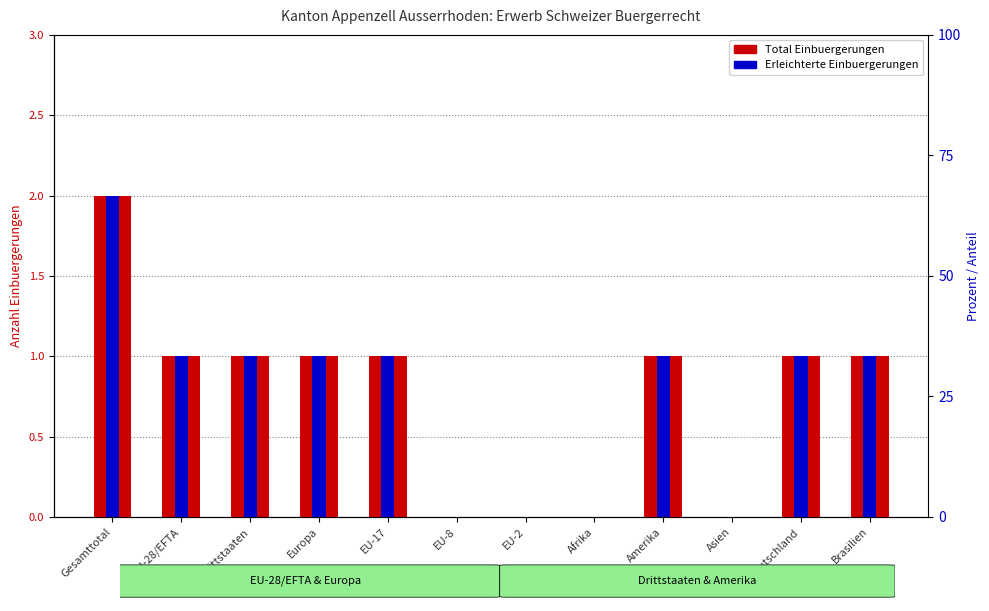

Count the Erleichterte Einbuergerungen values in the range 0 to 1.

11